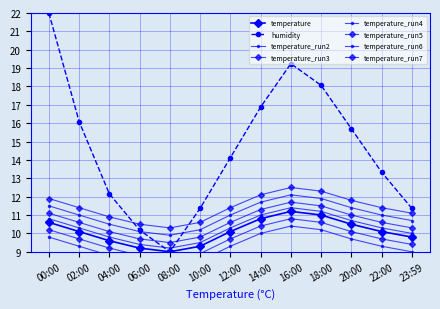

The value of humidity at 04:00 is 12.2. True or false?

True